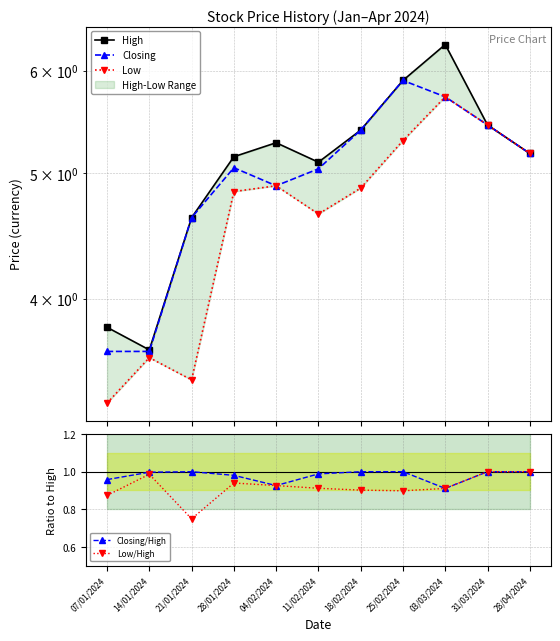

How many series are shown in this chart?

5